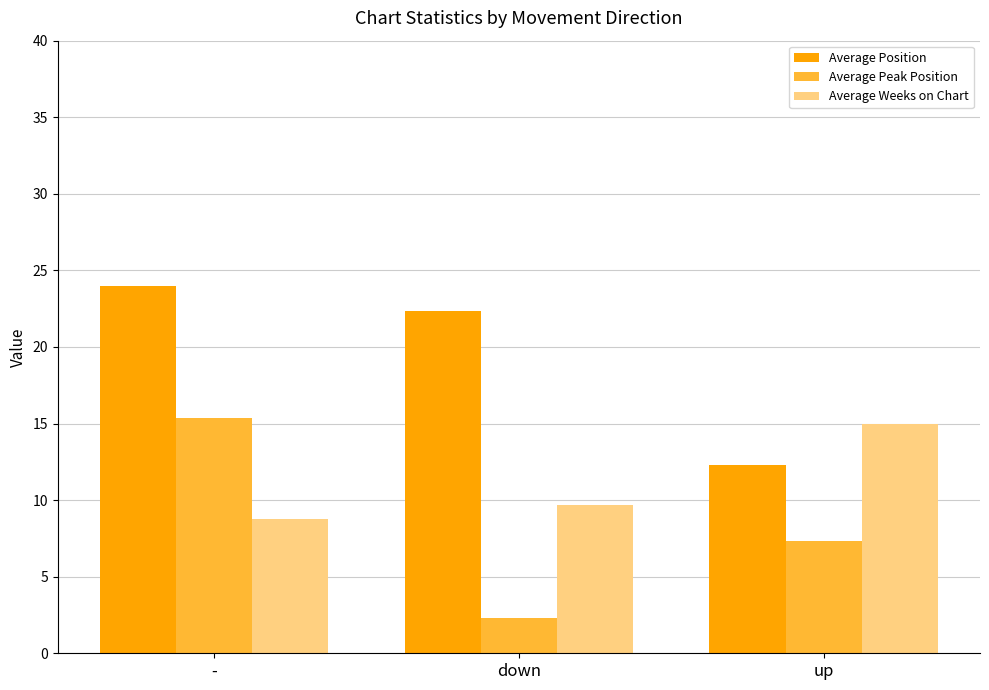

What is the sum of all Average Weeks on Chart values?

33.4